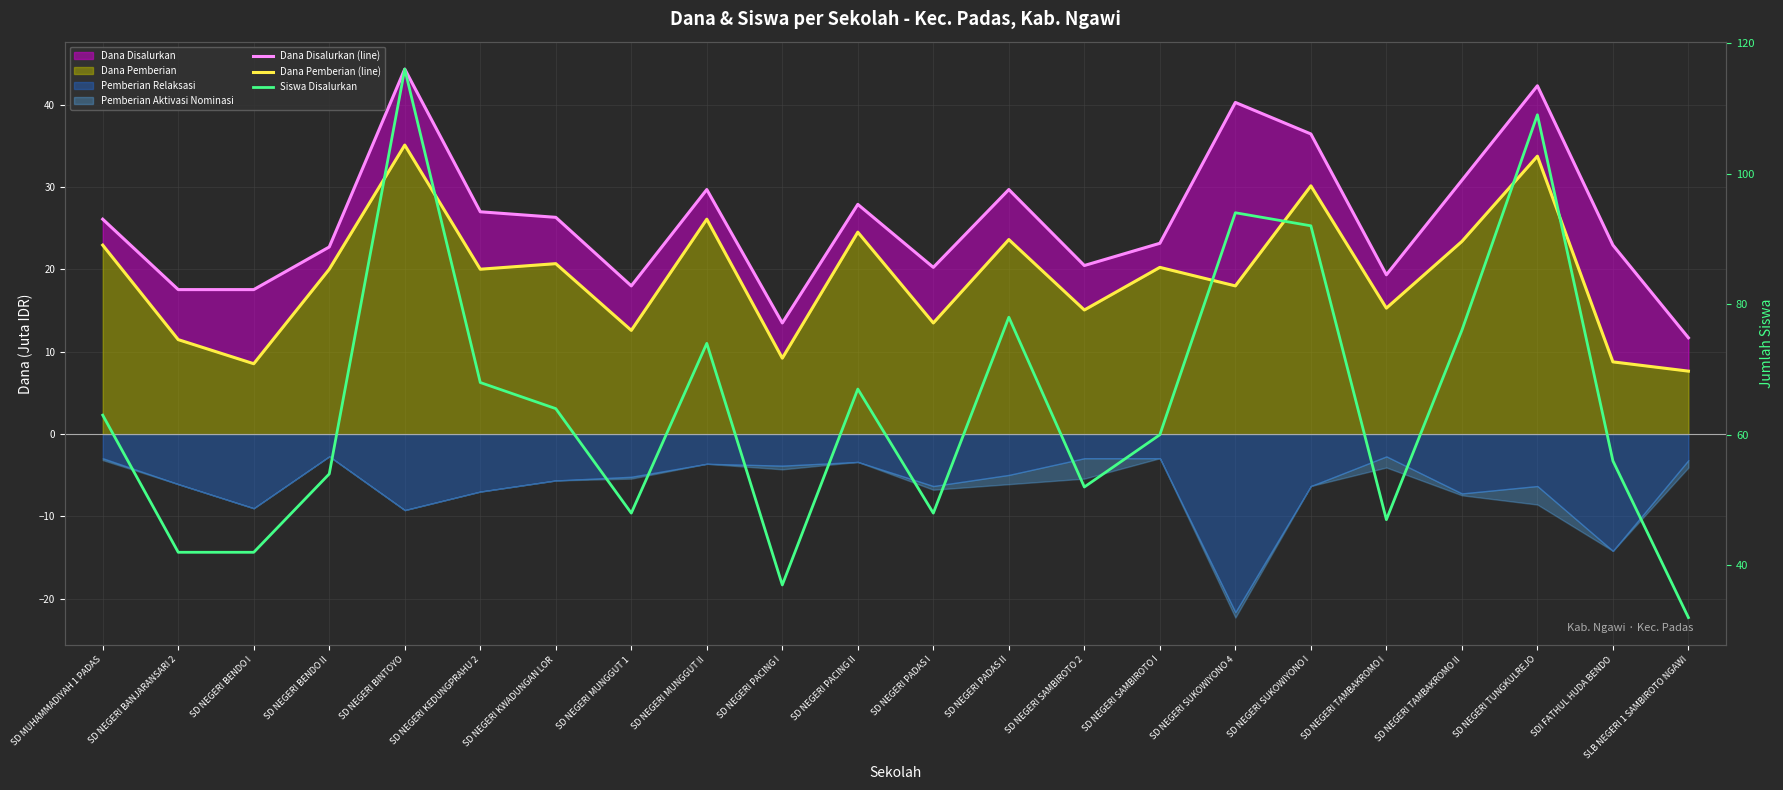

What is the value of the Siswa Disalurkan point at the 10th from the left?

37.0